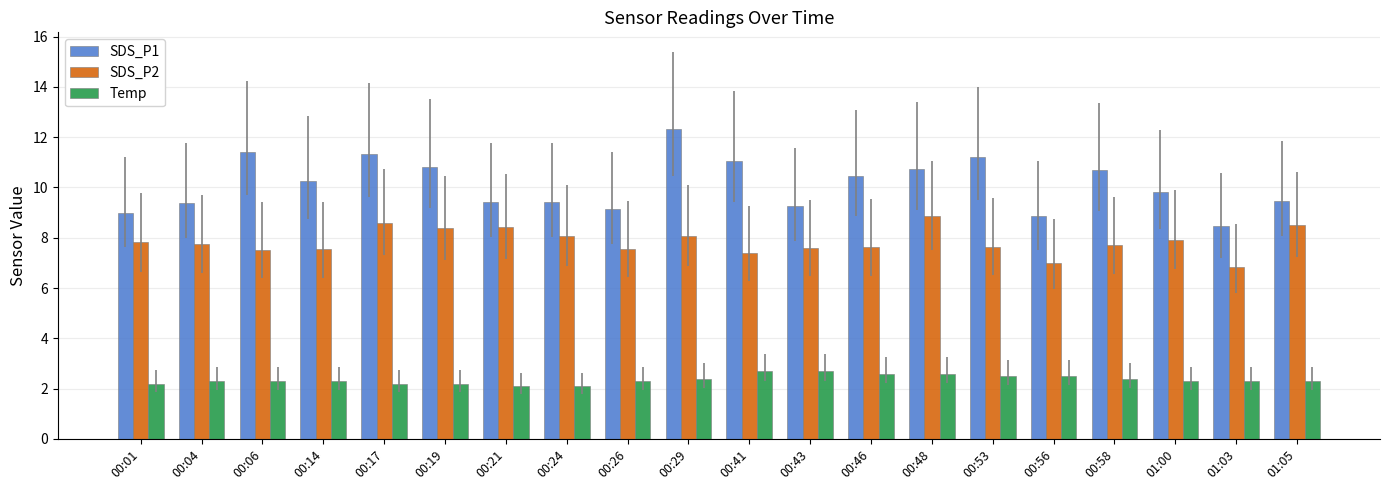

What is the difference between the maximum and minimum values in the SDS_P2 series?

2.0